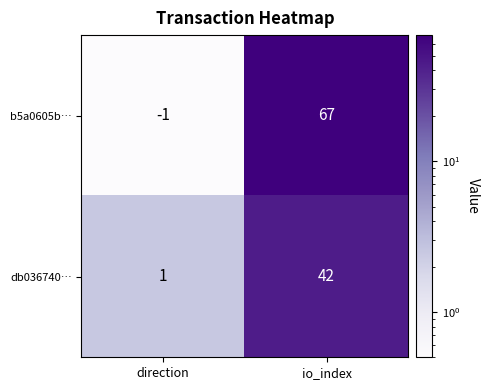

Which series has the largest total across all categories?

b5a0605b…